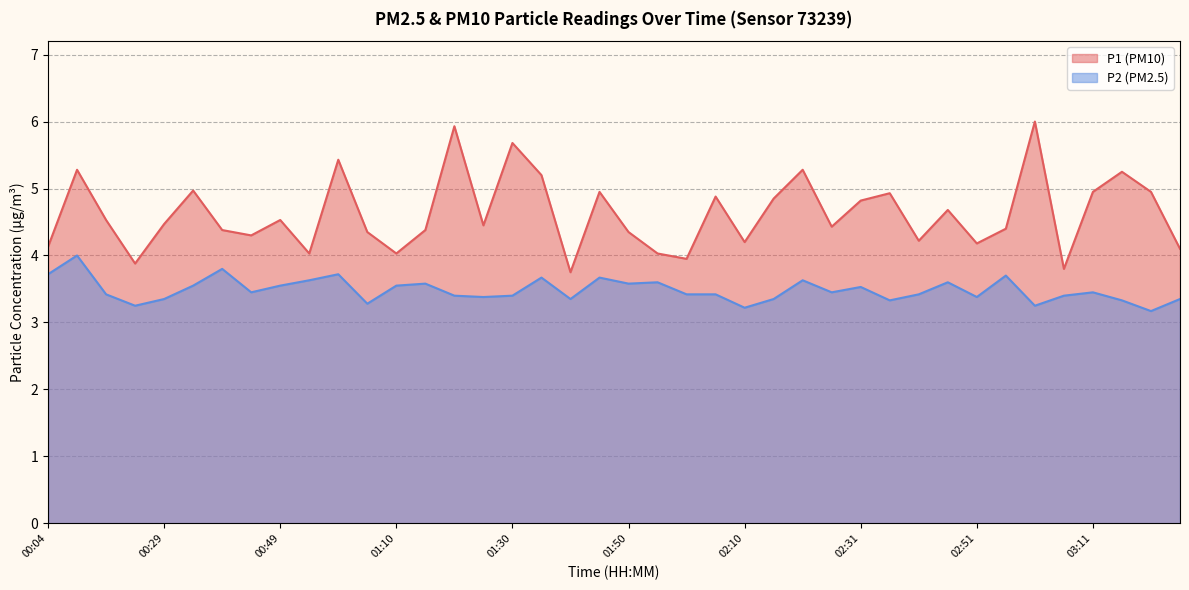

Reading left to right, list all the values displayed in this chart.

P1: 4.1	5.3	4.5	3.9	4.5	5.0	4.4	4.3	4.5	4.0	5.4	4.3	4.0	4.4	5.9	4.5	5.7	5.2	3.8	5.0	4.3	4.0	4.0	4.9	4.2	4.8	5.3	4.4	4.8	4.9	4.2	4.7	4.2	4.4	6.0	3.8	5.0	5.2	5.0	4.1
P2: 3.7	4.0	3.4	3.2	3.4	3.5	3.8	3.5	3.5	3.6	3.7	3.3	3.5	3.6	3.4	3.4	3.4	3.7	3.4	3.7	3.6	3.6	3.4	3.4	3.2	3.4	3.6	3.5	3.5	3.3	3.4	3.6	3.4	3.7	3.2	3.4	3.5	3.3	3.2	3.4